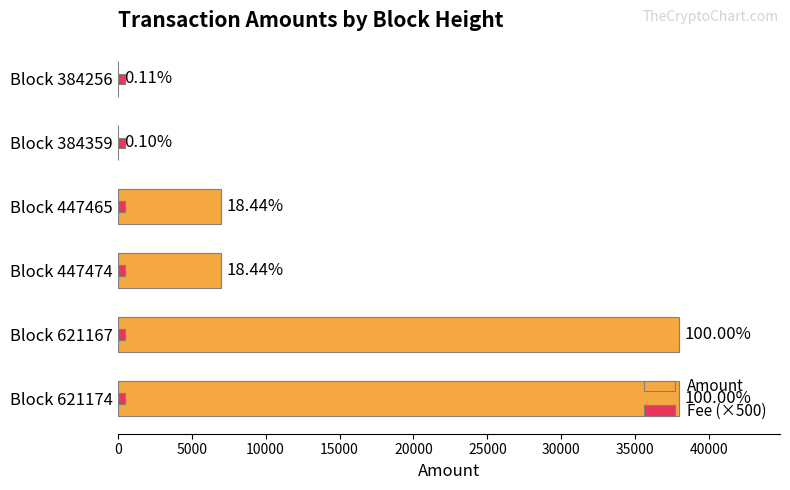

List the series in order of their peak value, lowest first.

Fee (×500), Amount